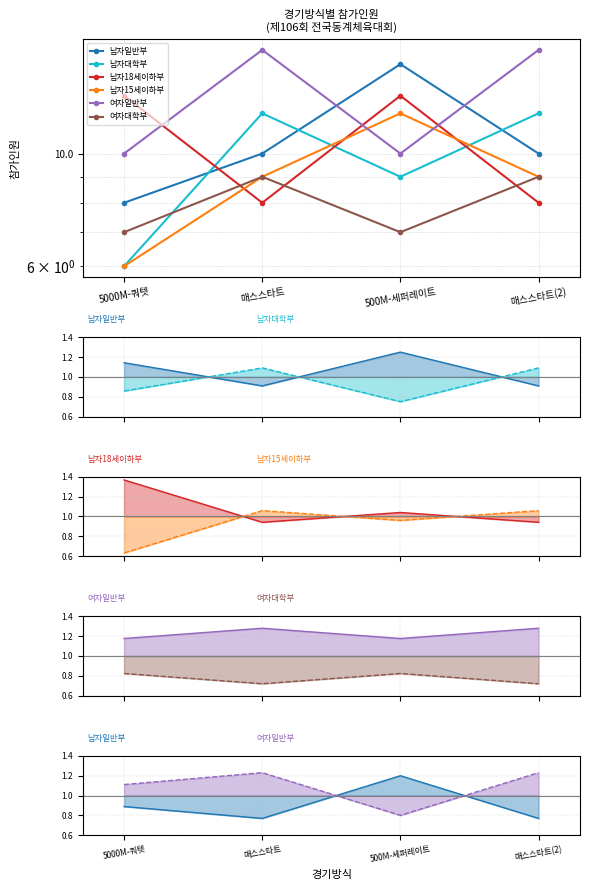

How many 남자대학부 values are between 9 and 12?

3